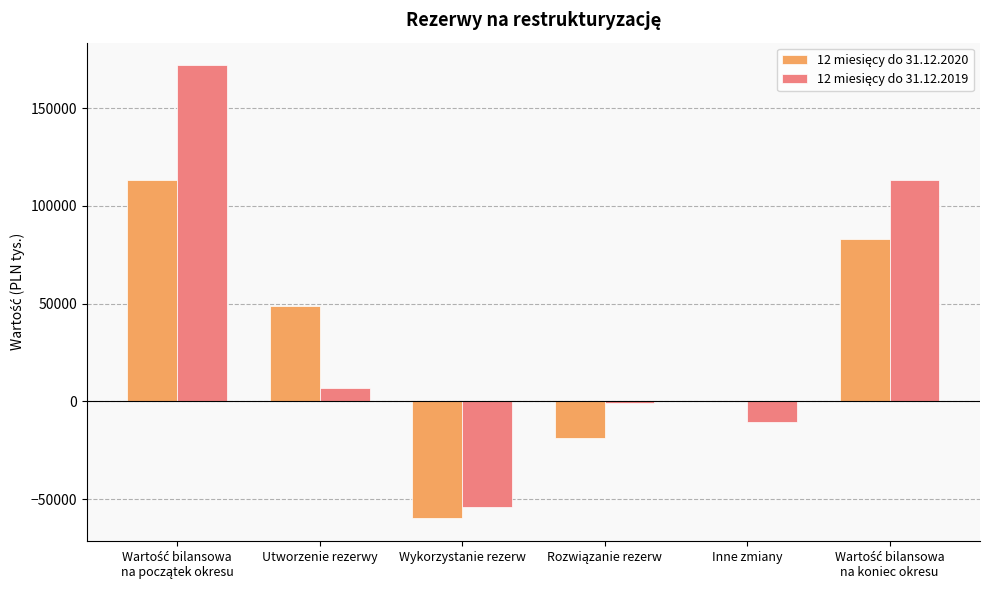

What is the total value across all series at Wykorzystanie rezerw?

-114149